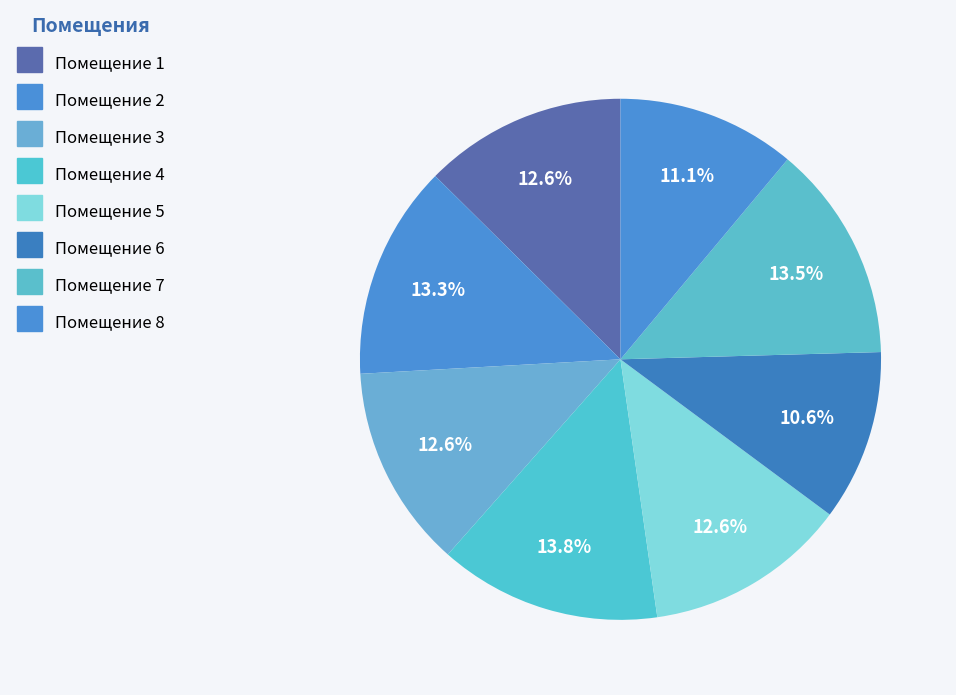

How many slices are in this pie chart?

8